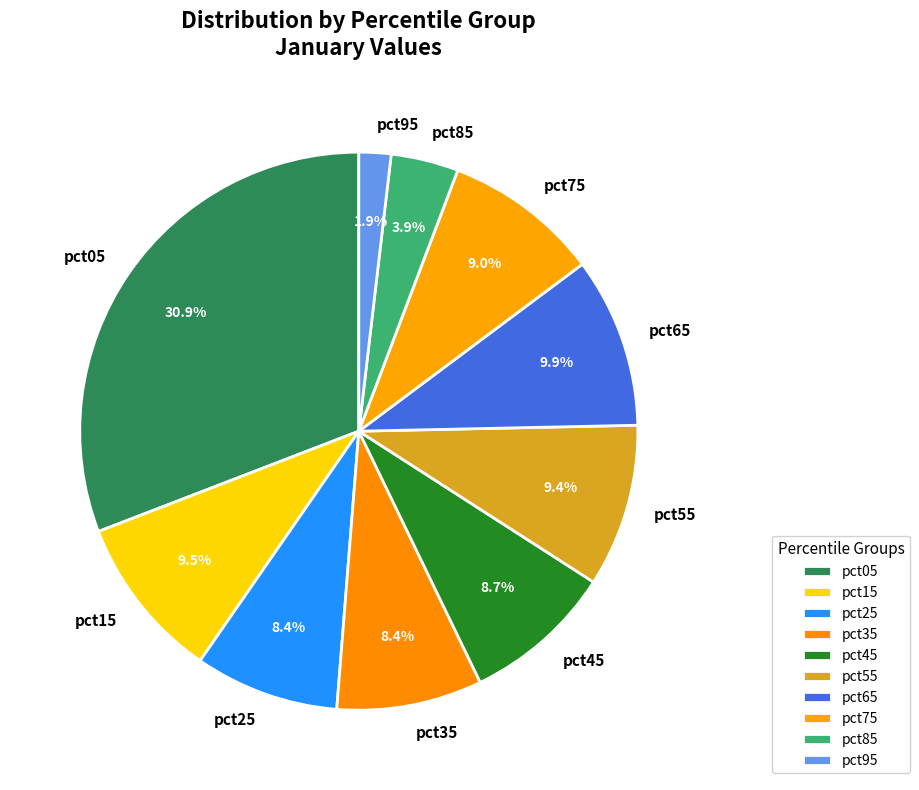

Is pct85 the majority of the pie?

No